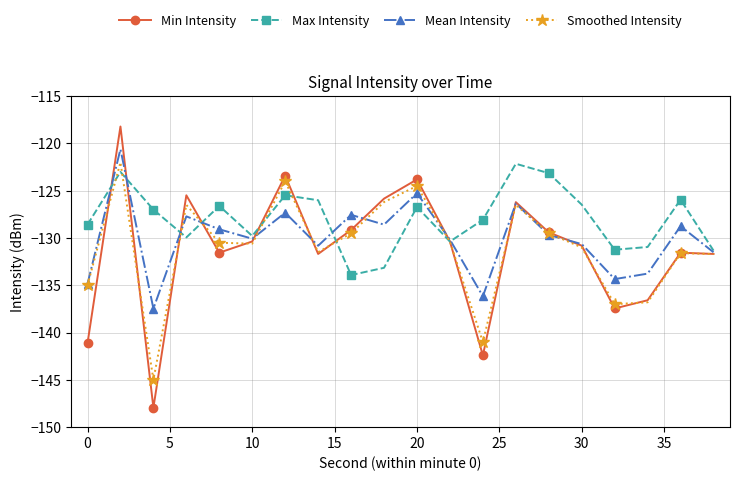

What is the value of the Smoothed Intensity point at the 8th from the left?

-131.5